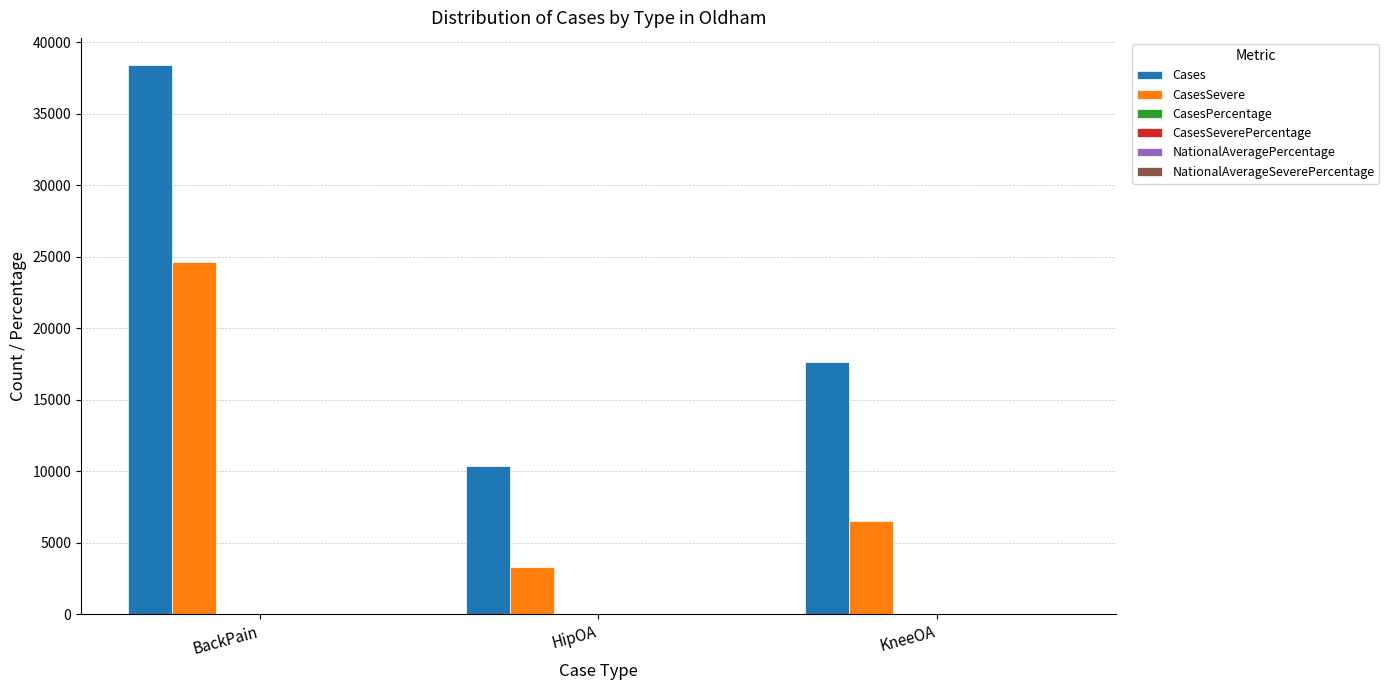

True or false: Cases has a value of 38373.0 at BackPain.

True